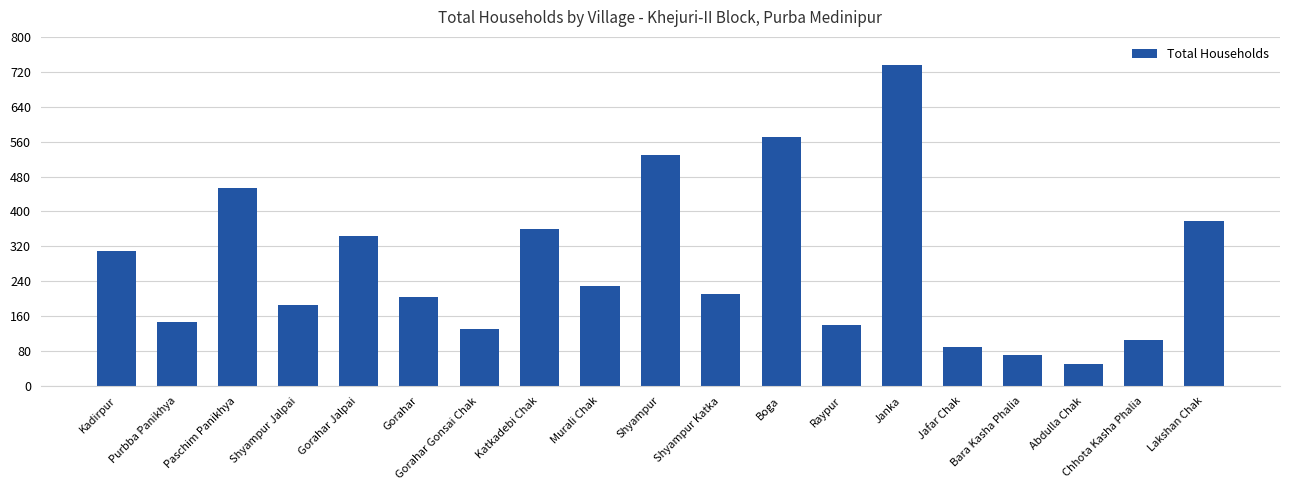

The chart shows a value of 406 at Murali Chak. True or false?

False